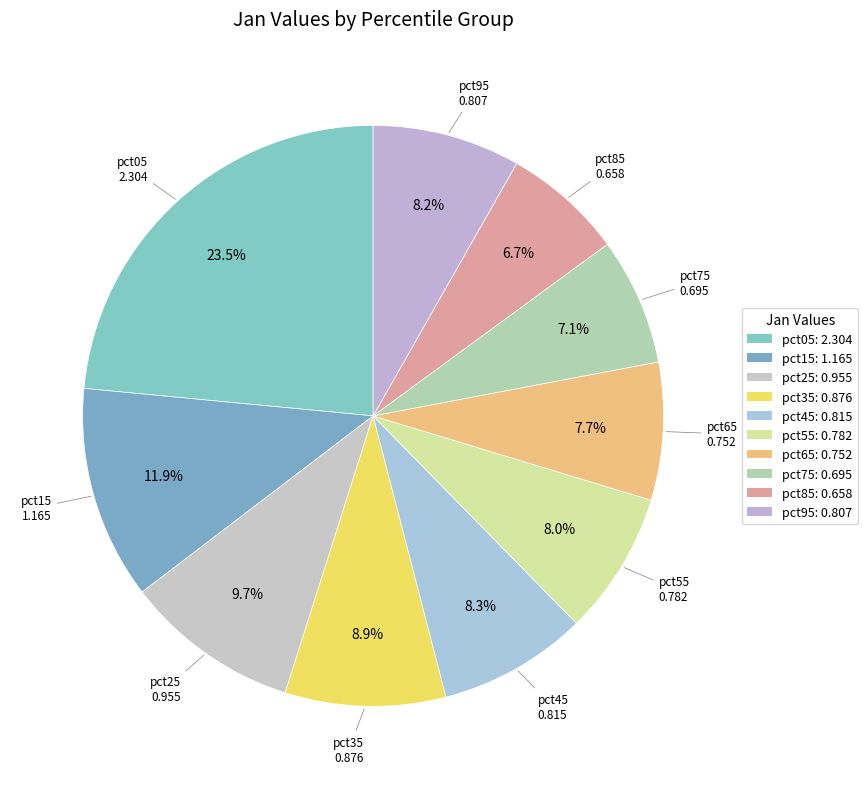

The pct85 slice represents 7% of the pie. True or false?

True